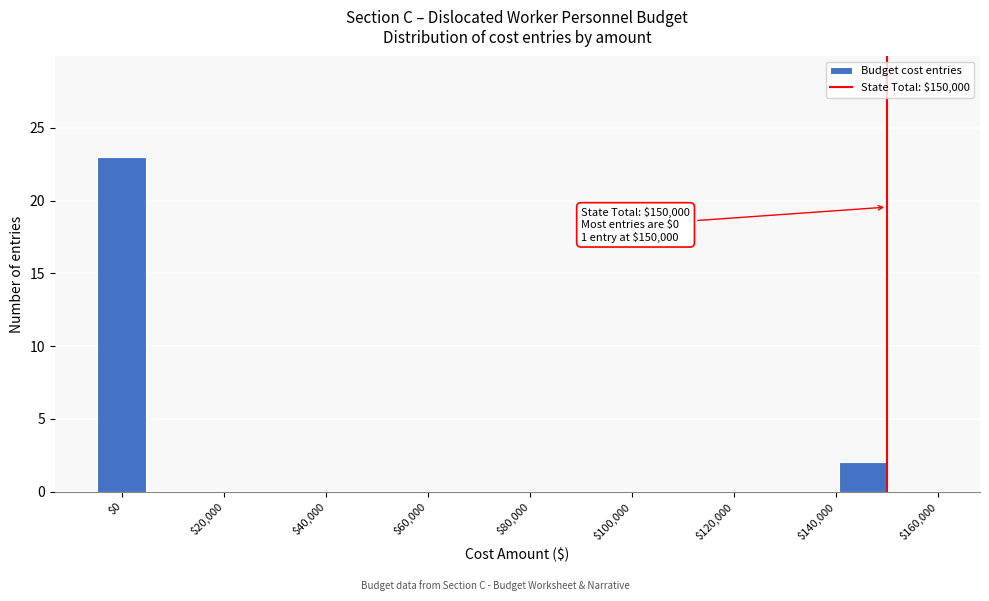

Which range on the x-axis has the tallest bar?

-4000 to 4000